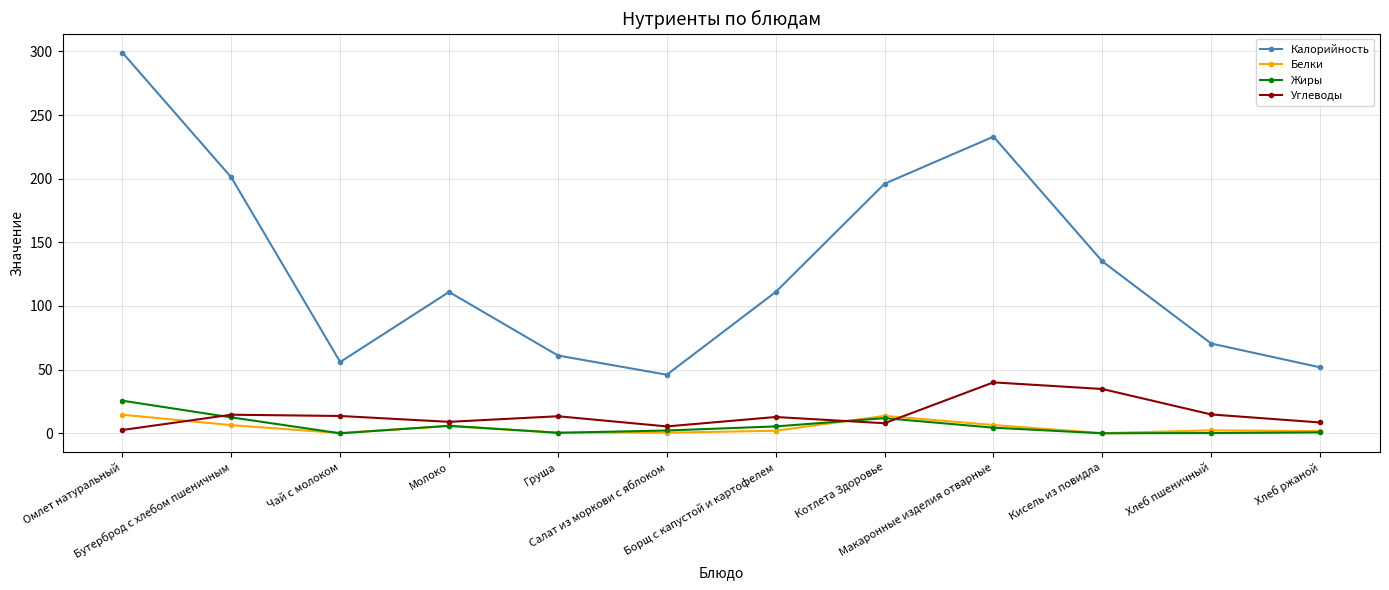

What is the greatest value displayed?

299.0